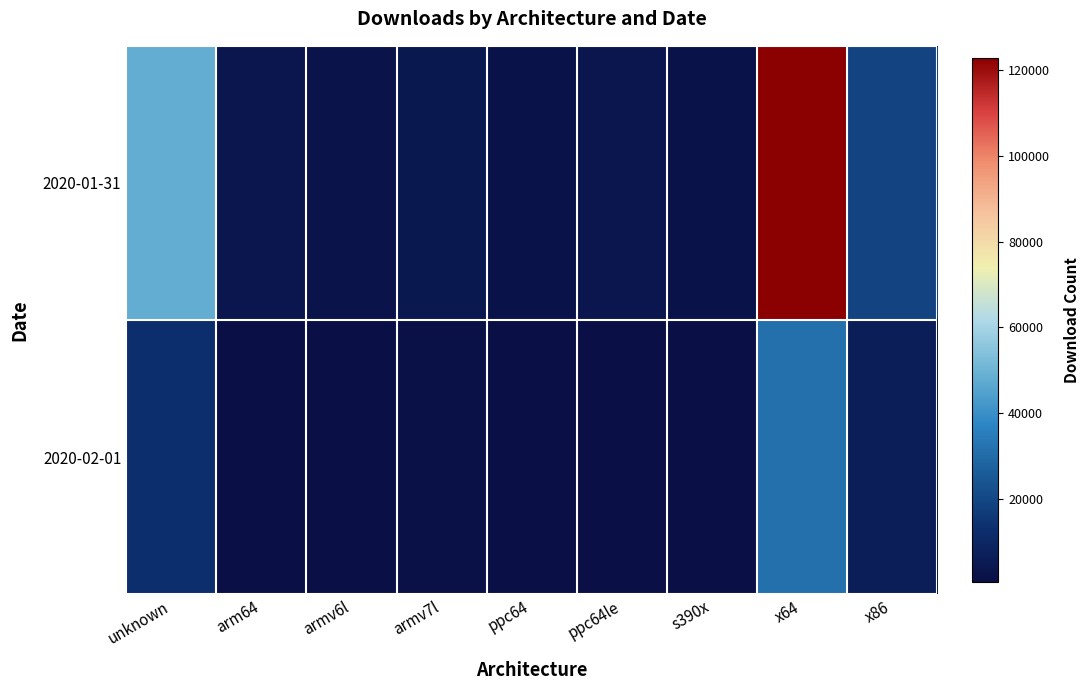

Reading left to right, extract all data points from this chart.

2020-01-31: unknown=48022	arm64=3637	armv6l=3000	armv7l=4483	ppc64=2453	ppc64le=3229	s390x=2633	x64=122695	x86=19317
2020-02-01: unknown=13177	arm64=1196	armv6l=985	armv7l=1379	ppc64=834	ppc64le=1017	s390x=810	x64=31384	x86=6803